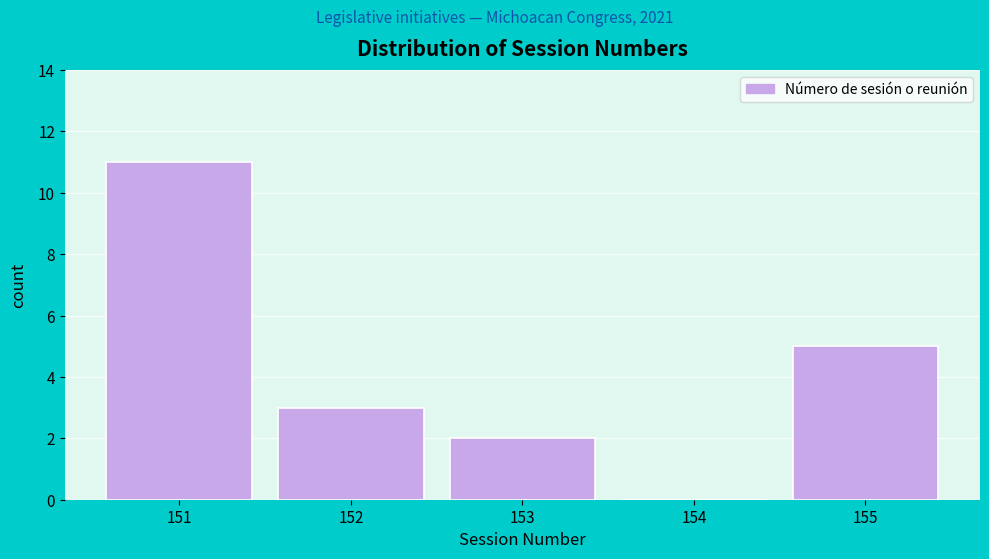

Reading left to right, list every bar in this chart as the range it spans on the x-axis followed by its height. The values are not printed on the chart, so give them approximately, as read against the axis.

150.5 to 151.5: 11
151.5 to 152.5: 3
152.5 to 153.5: 2
153.5 to 154.5: 0
154.5 to 155.5: 5